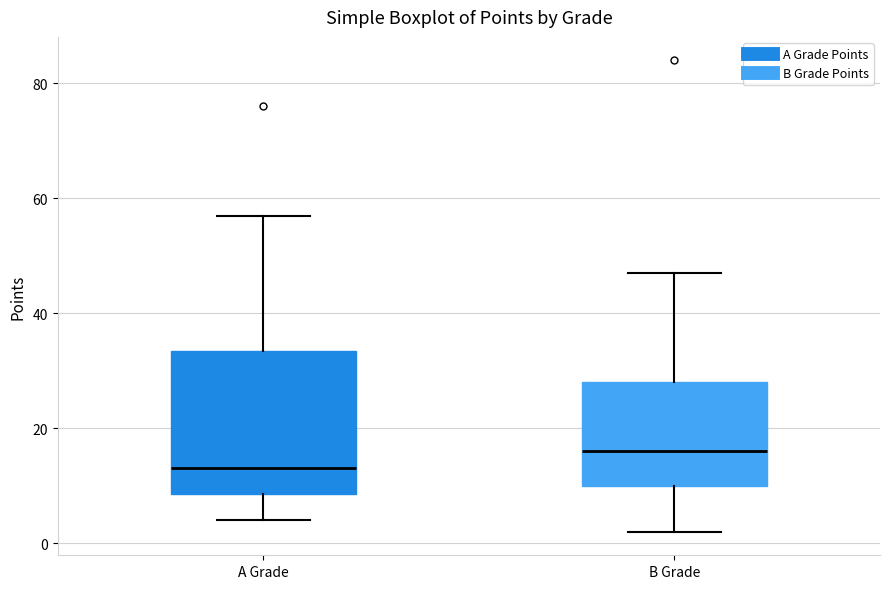

Comparing the boxes themselves (not the whiskers), which one is the tallest?

A Grade